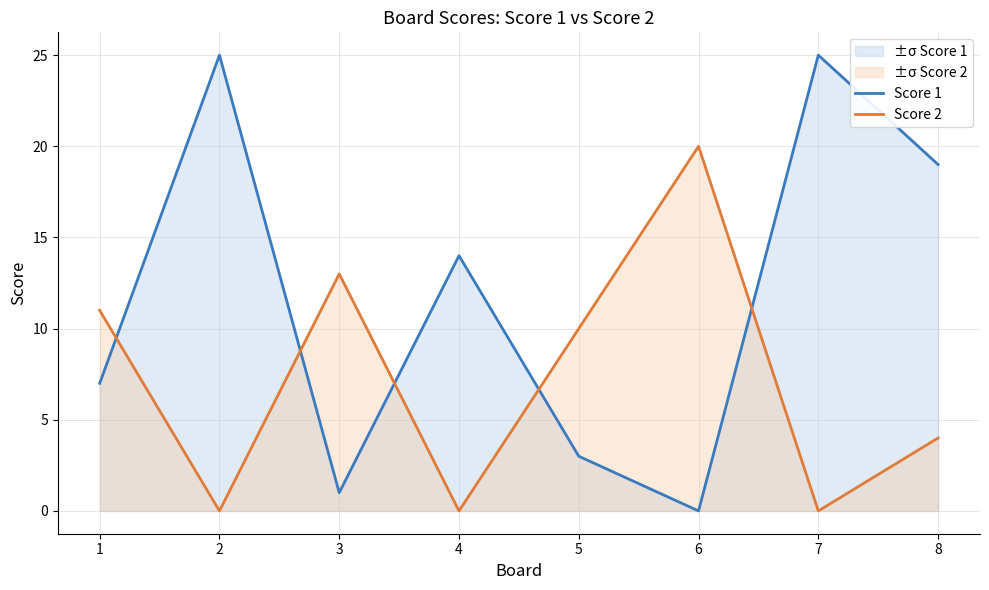

How many values in the Score 1 series are below 14?

4